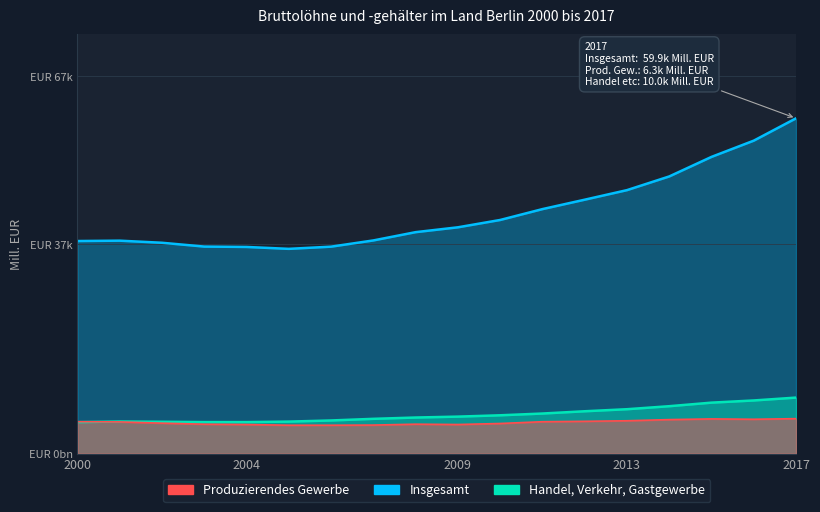

What is the highest value of the Produzierendes Gewerbe series?

6.3